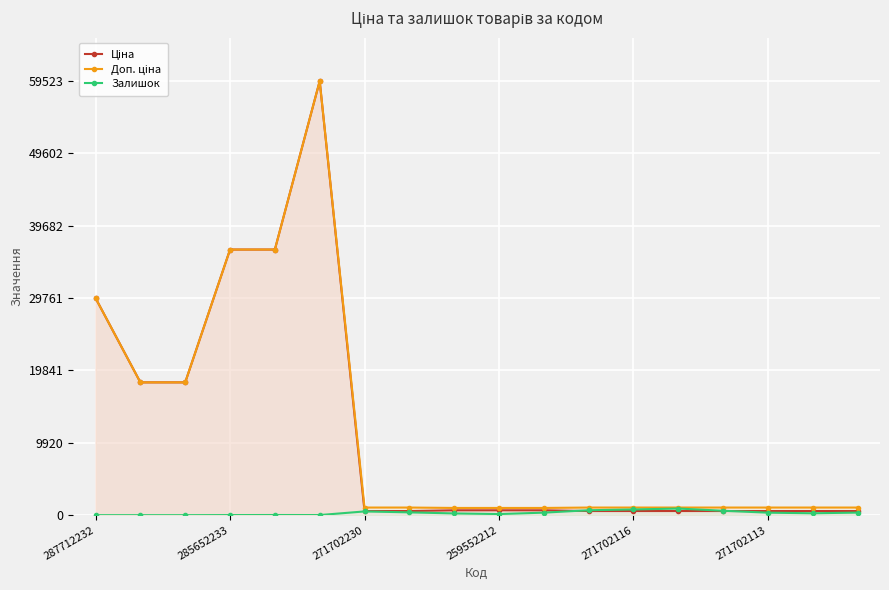

At how many categories does at least one series exceed 29079?

4